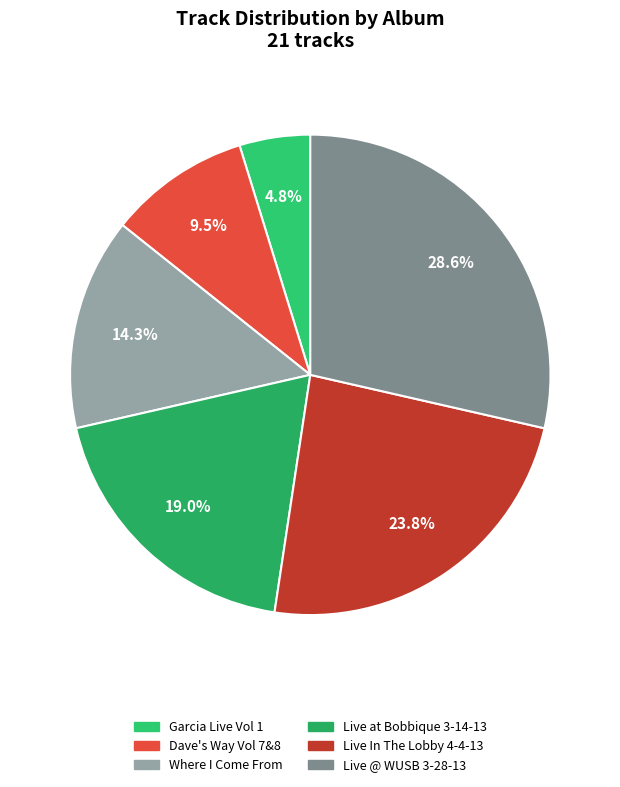

To the nearest percent, what portion does Garcia Live Vol 1 represent?

5%